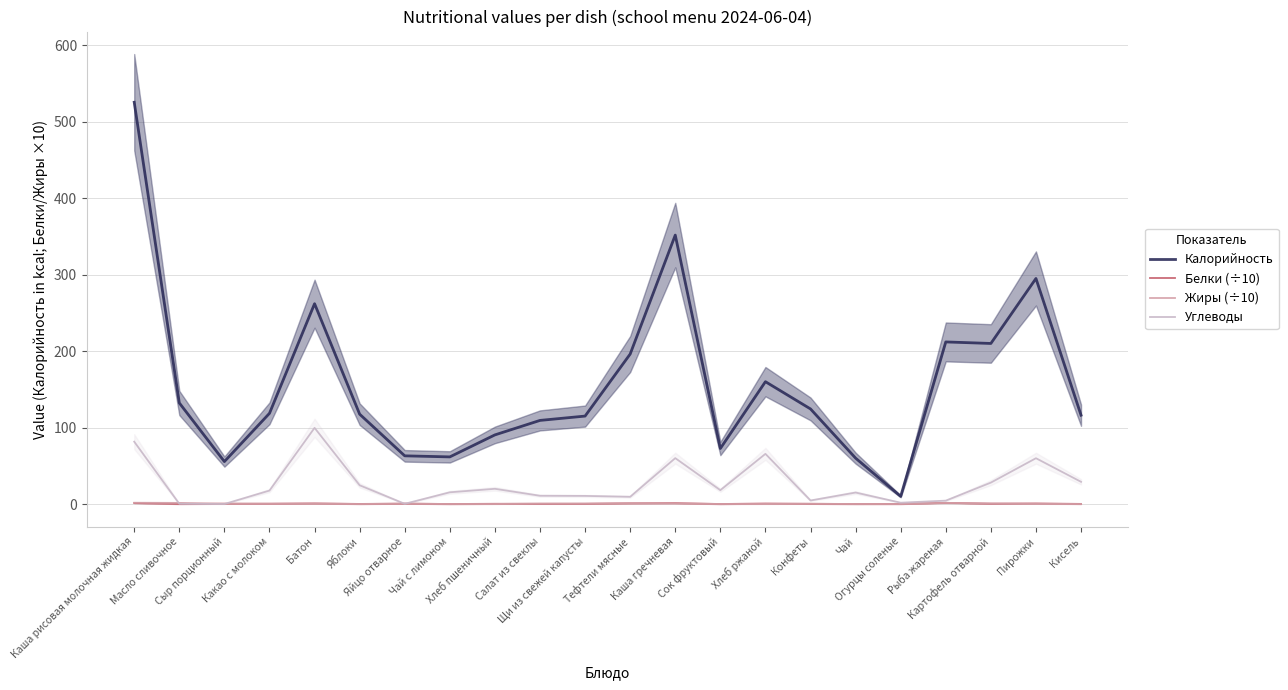

What are all the series names shown in the legend?

Калорийность, Белки (÷10), Жиры (÷10), Углеводы